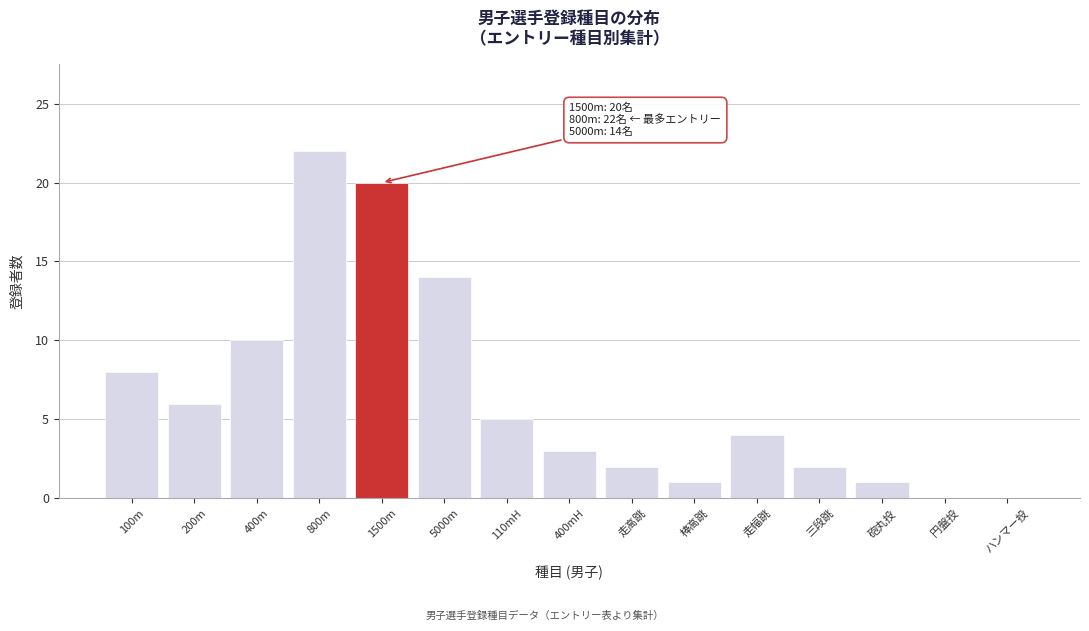

Reading right to left, extract all data points from this chart.

ハンマー投=0	円盤投=0	砲丸投=1	三段跳=2	走幅跳=4	棒高跳=1	走高跳=2	400mH=3	110mH=5	5000m=14	1500m=20	800m=22	400m=10	200m=6	100m=8